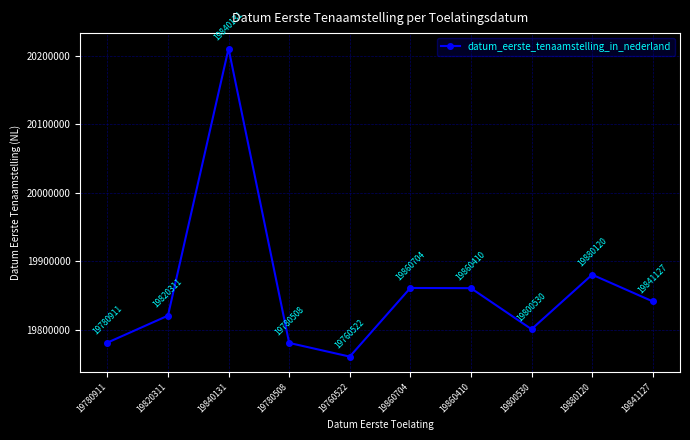

Reading left to right, extract all data points from this chart.

19780911=19780911	19820311=19820311	19840131=20210218	19780508=19780508	19760522=19760522	19860704=19860704	19860410=19860410	19800530=19800530	19880120=19880120	19841127=19841127